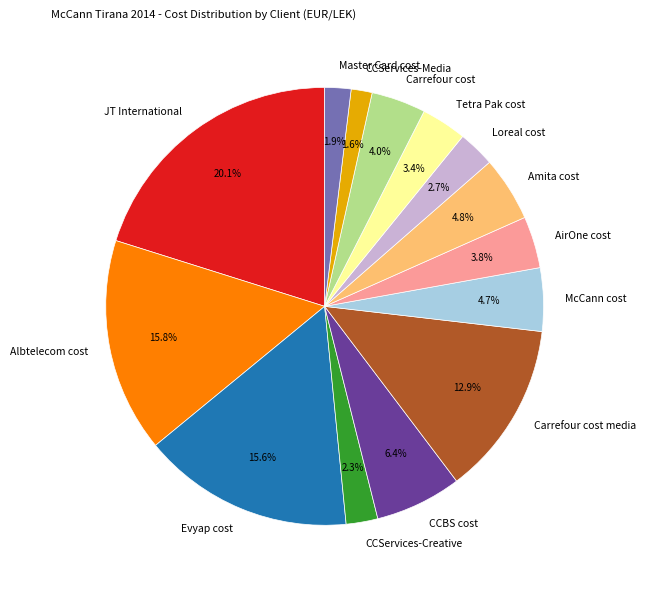

What percentage is the Albtelecom cost slice, to the nearest percent?

16%